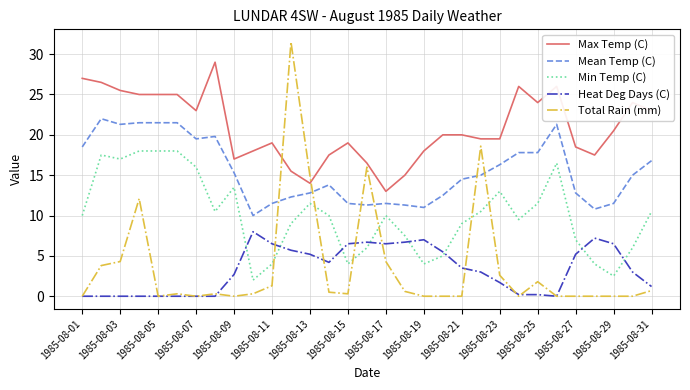

Which series has the widest spread of values?

Total Rain (mm)